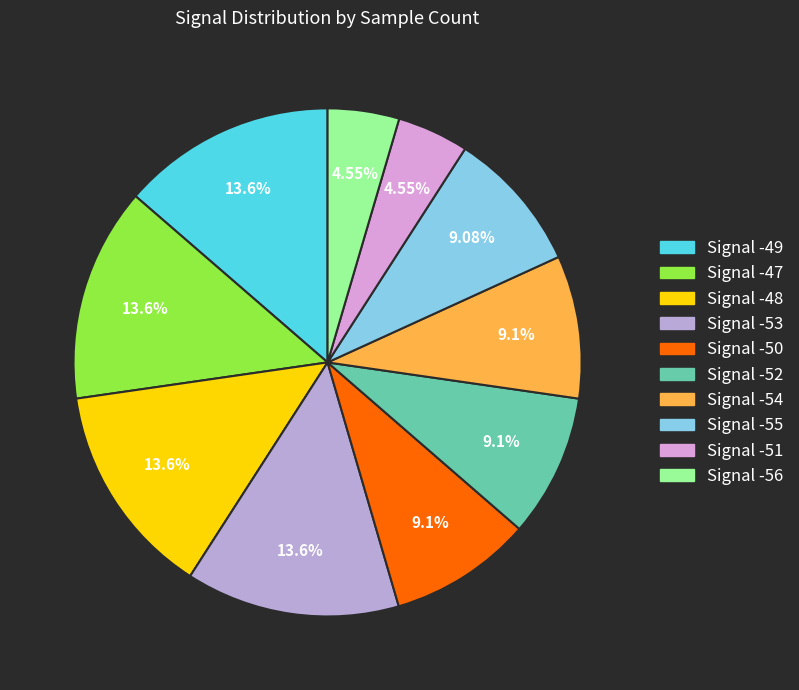

How many slices are in this pie chart?

10